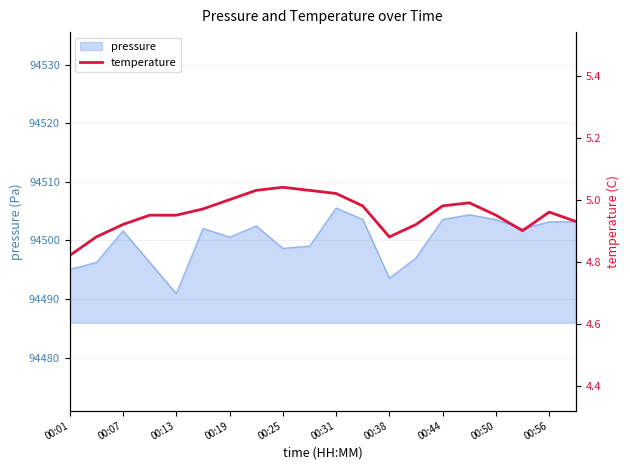

What is the highest value of the pressure series?

94505.5